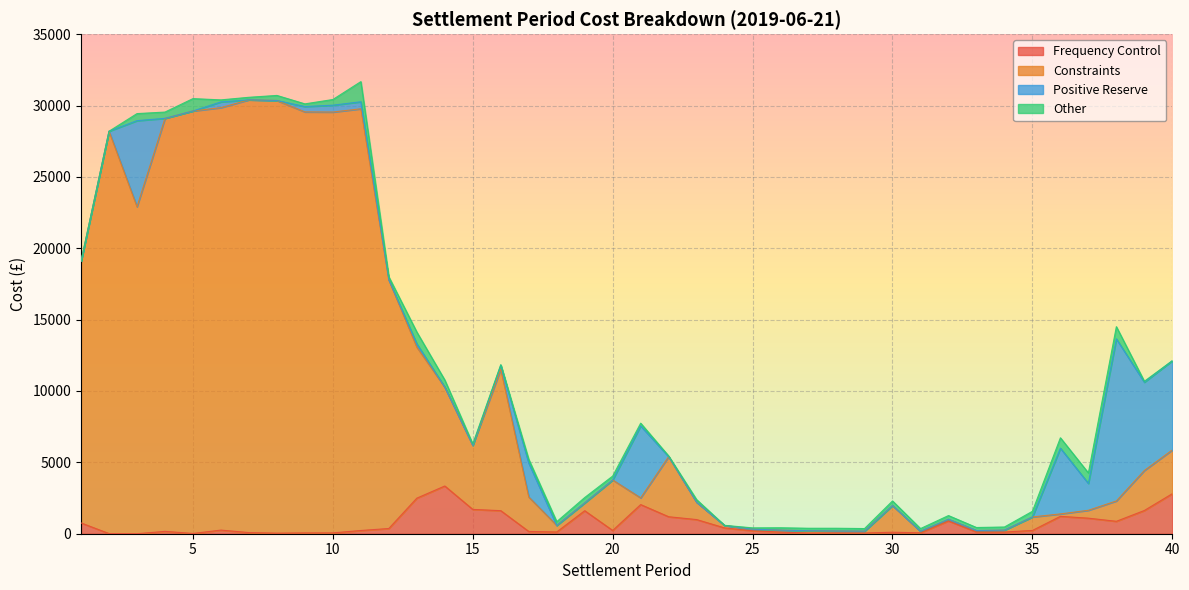

How many values in the Frequency Control series are below 228?

20